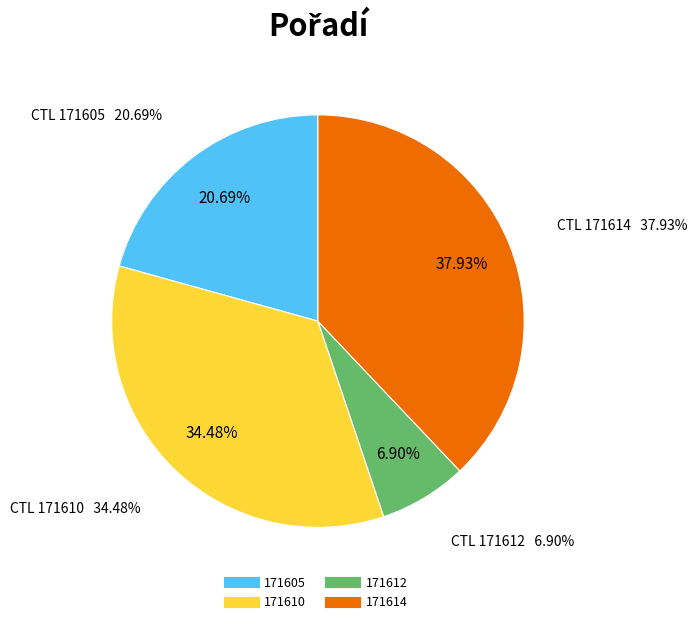

To the nearest percent, what percentage of the pie is 171614?

38%